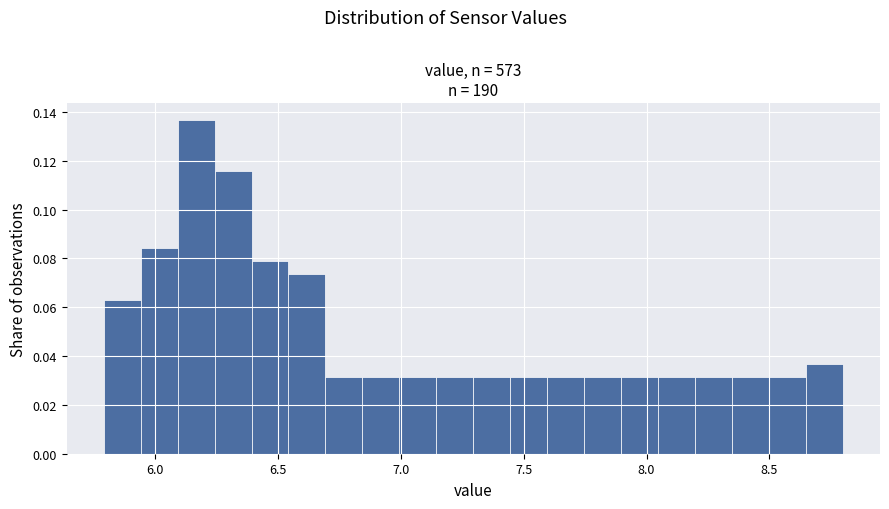

Around what value on the x-axis is the tallest bar? Give the approximate position of its centre, as read against the axis.

6.15